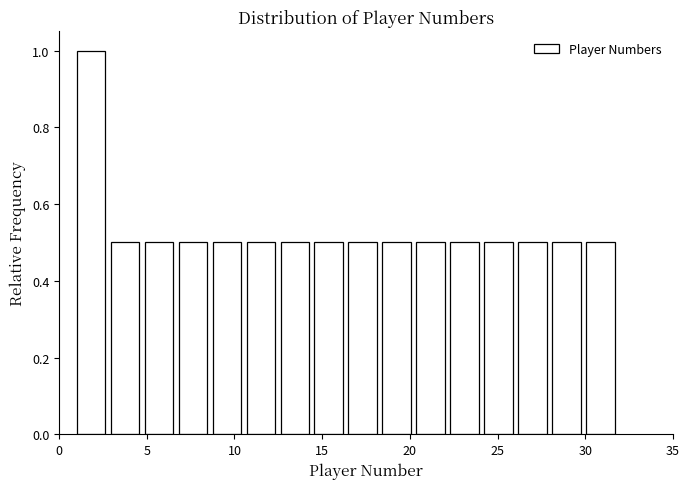

Around what value on the x-axis is the tallest bar? Give the approximate position of its centre, as read against the axis.

2.0